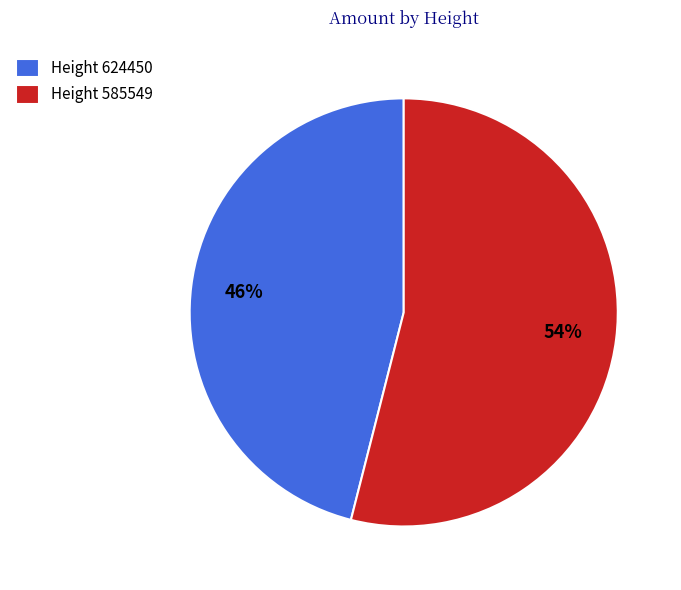

To the nearest percent, what is the difference between the largest and smallest slice percentages?

8%